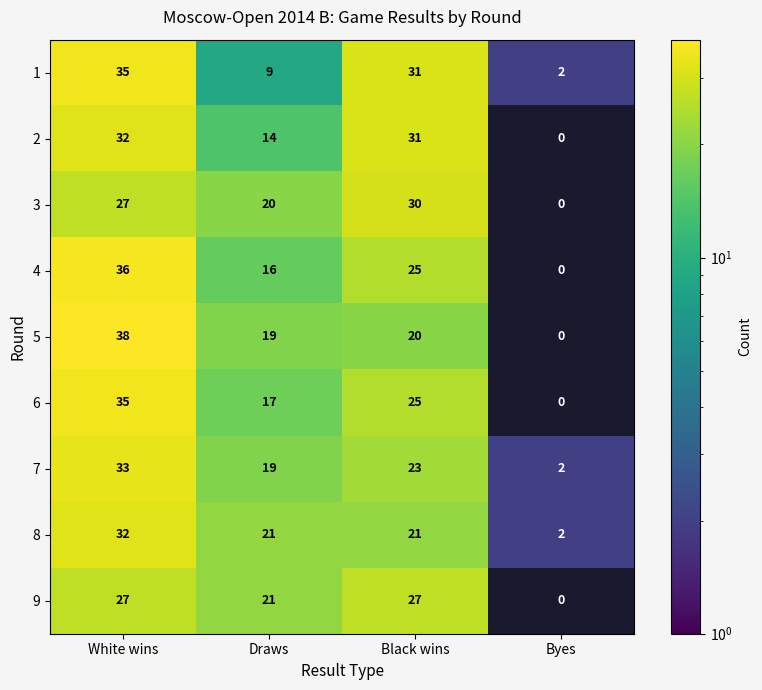

Which category has the lowest value across all series?

Byes